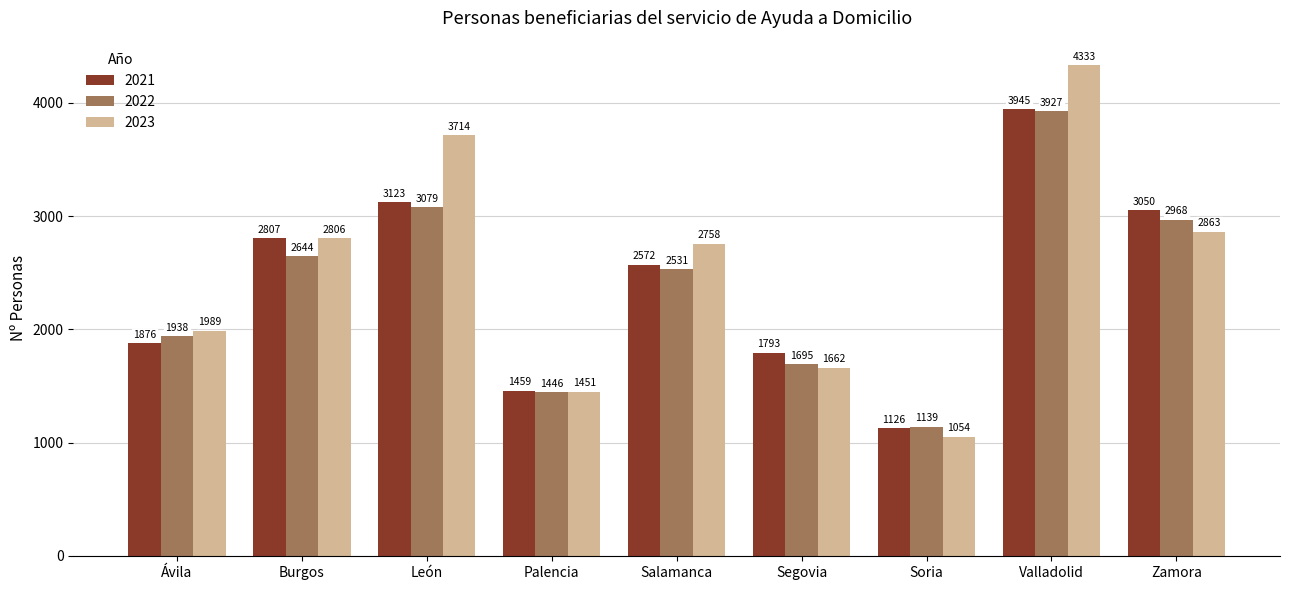

The 2023 series shows 3986 at Salamanca. True or false?

False